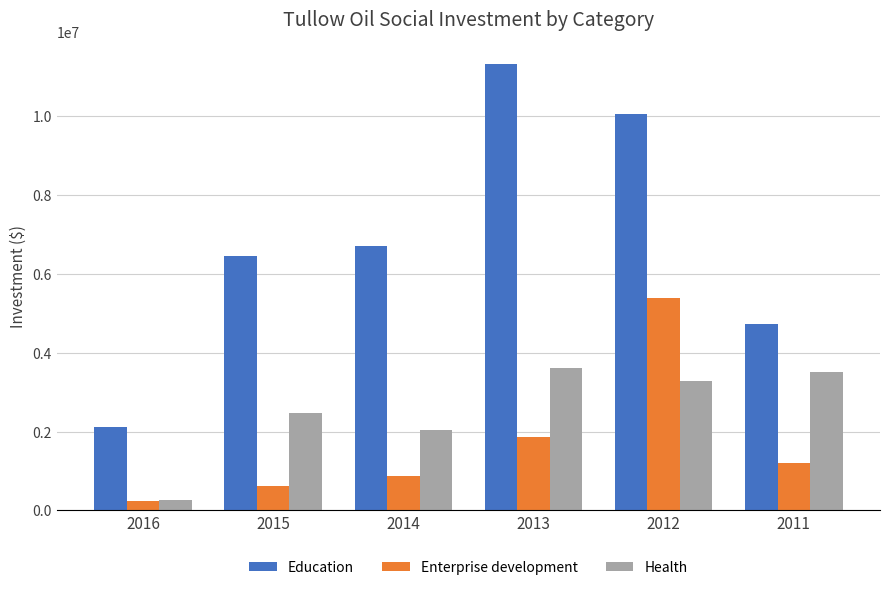

What is the difference between the Education values at 2012 and 2014?

3342183.0